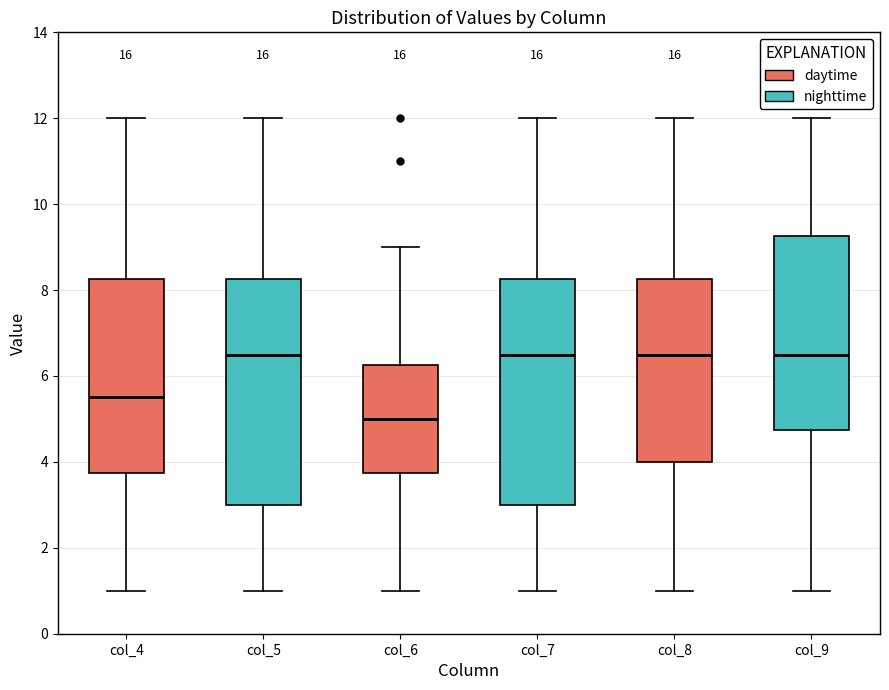

Which box has the lowest median line?

col_6